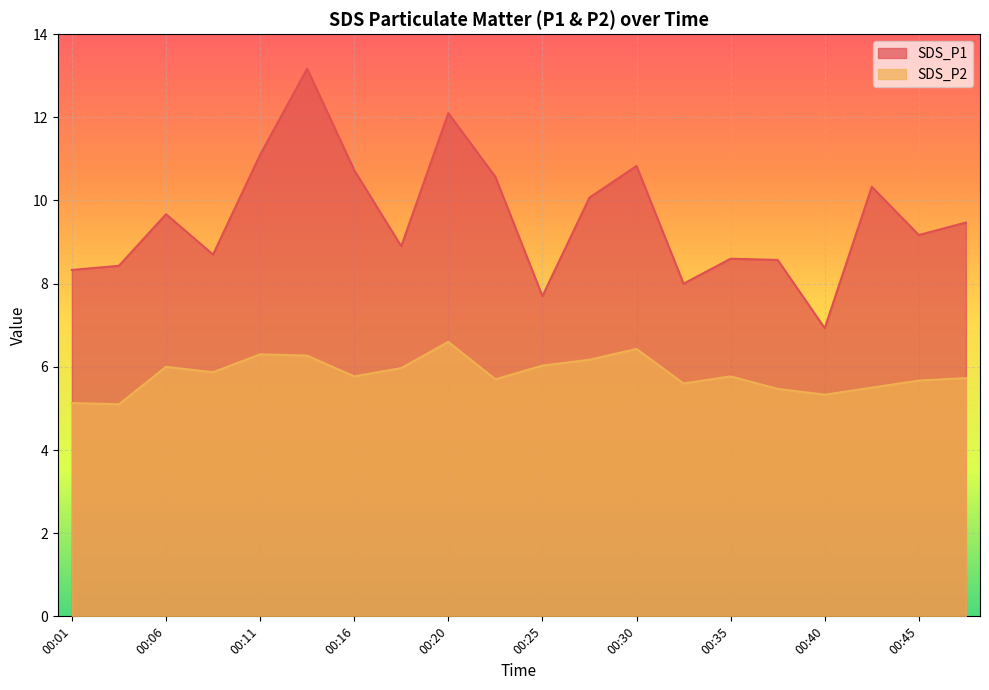

Where does the SDS_P1 series first go above 9?

00:06